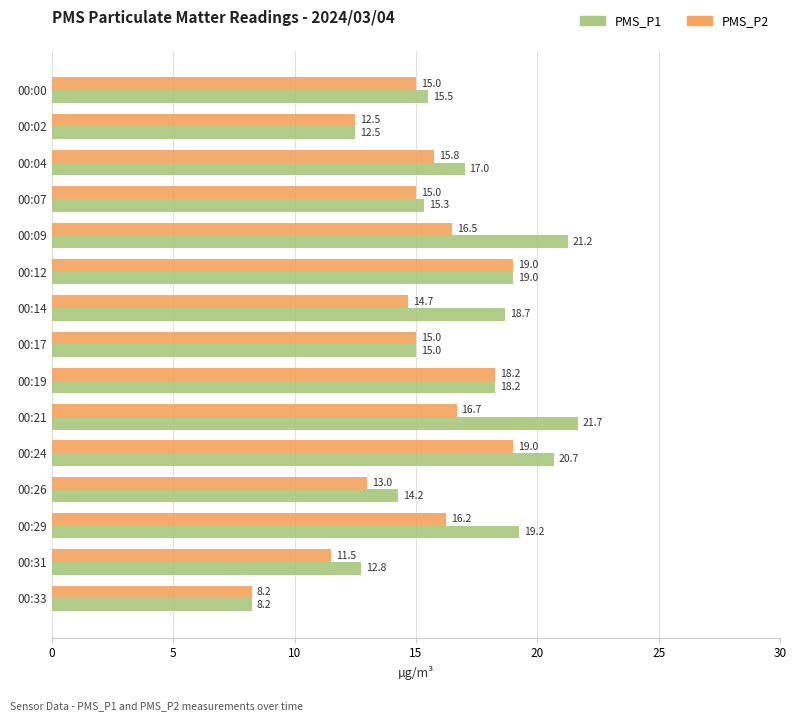

Which series changed the most between 00:24 and 00:26?

PMS_P1